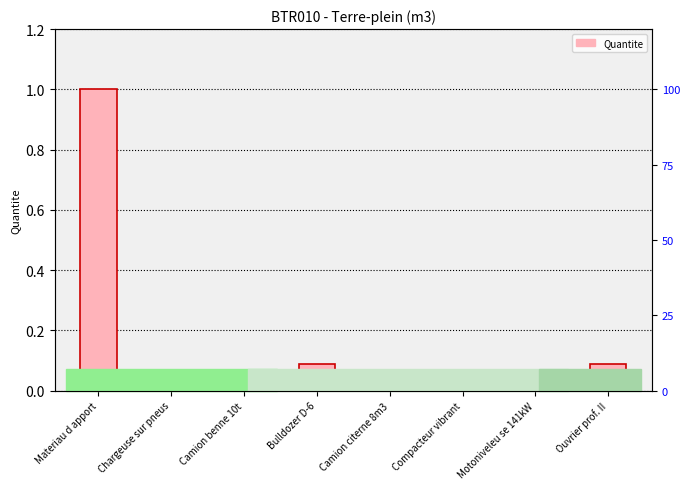

Is it true that the value at Bulldozer D-6 is 0.1?

True